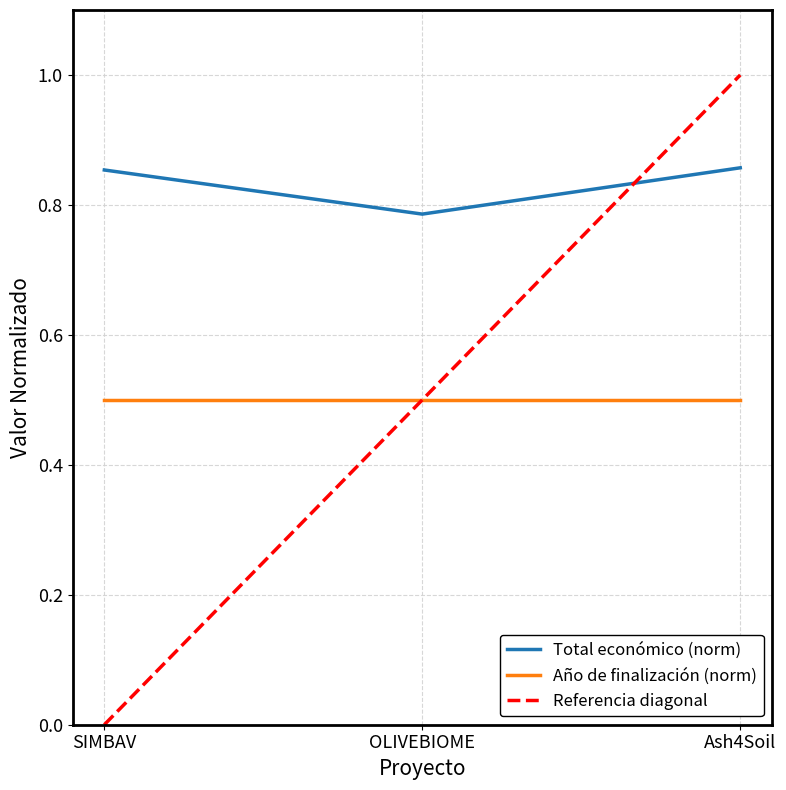

How many values are between 0 and 1?

3